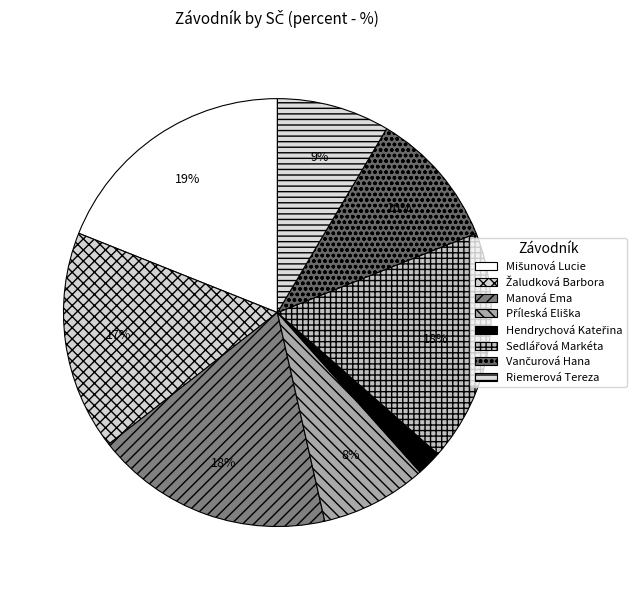

Is there a majority slice in this chart?

No